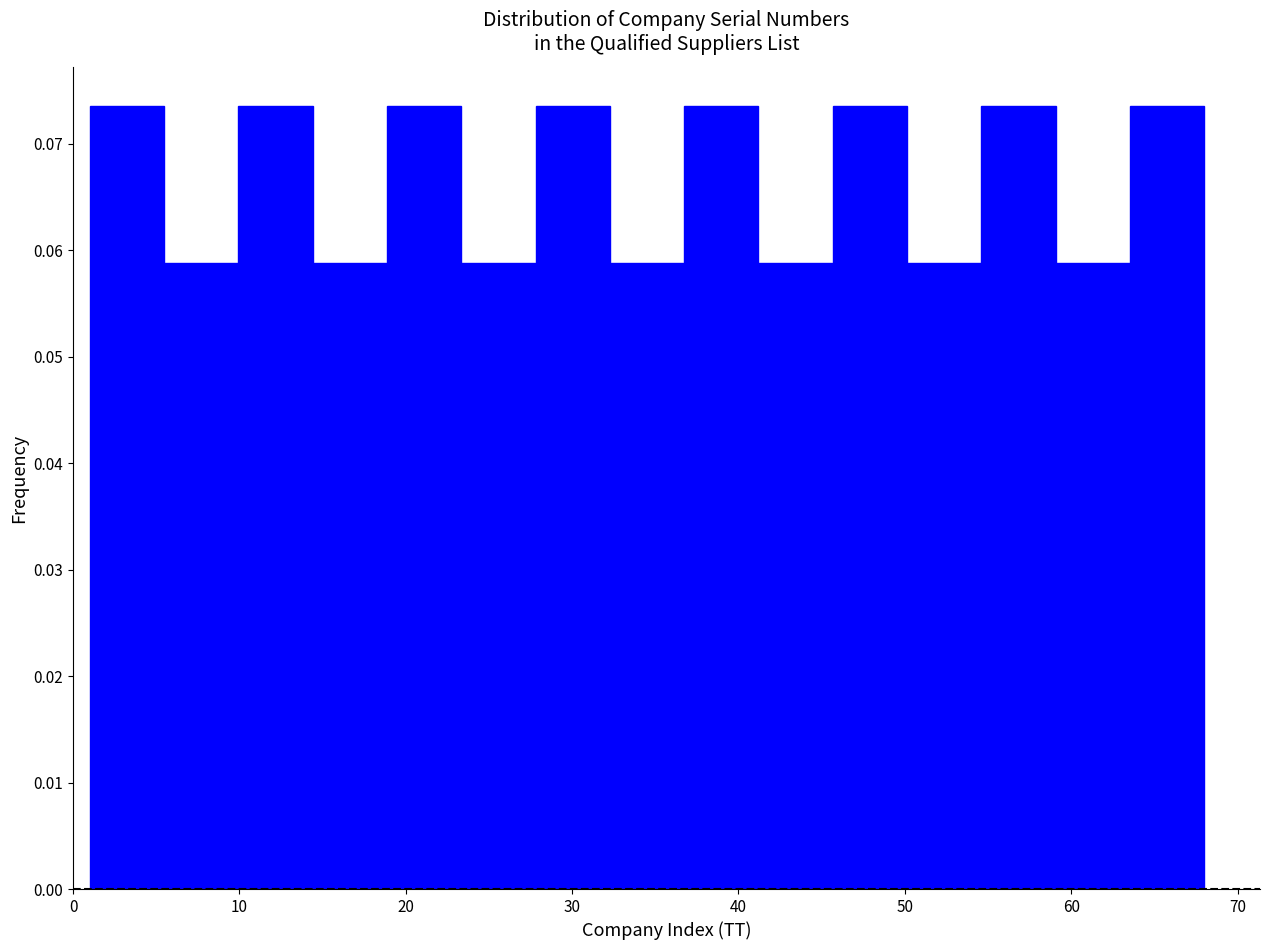

Reading left to right, transcribe this chart: for each bar, give the range it covers on the x-axis and its height. Neither the bar edges nor the heights are printed on the chart, so give them approximately, as read against the axes.

1 to 5: 0.074
5 to 10: 0.059
10 to 14: 0.074
14 to 19: 0.059
19 to 23: 0.074
23 to 28: 0.059
28 to 32: 0.074
32 to 37: 0.059
37 to 41: 0.074
41 to 46: 0.059
46 to 50: 0.074
50 to 55: 0.059
55 to 59: 0.074
59 to 64: 0.059
64 to 68: 0.074